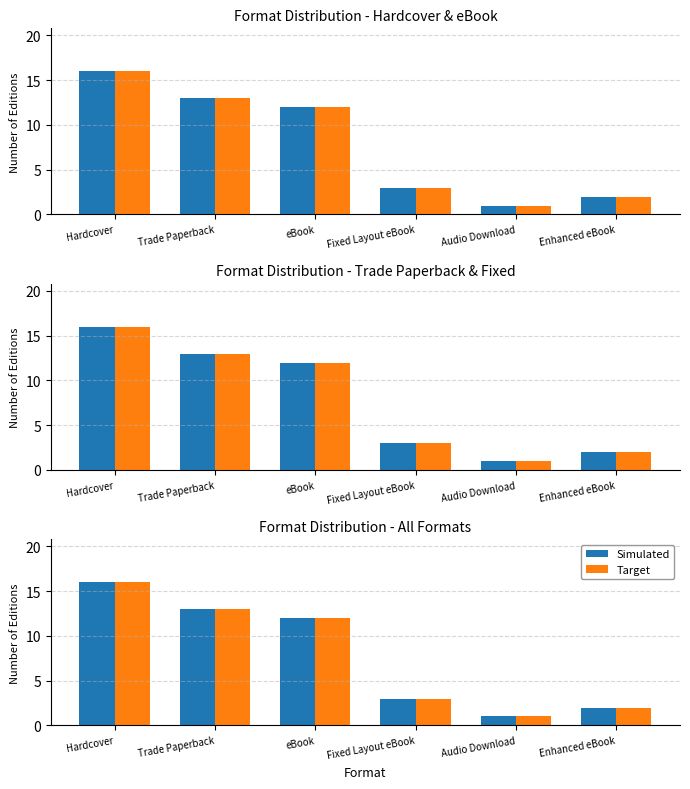

Reading left to right, extract all data points from this chart.

Simulated: 16	13	12	3	1	2
Target: 16	13	12	3	1	2